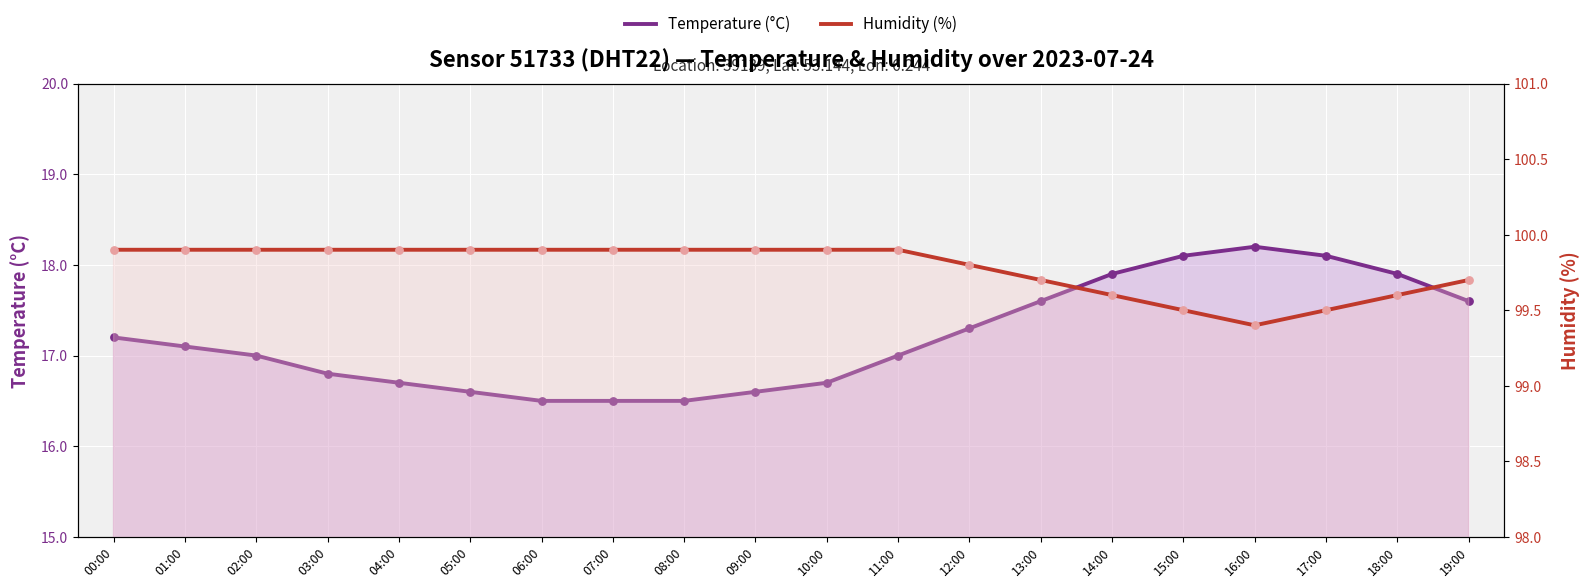

What is the total value across all series at 10:00?

116.6